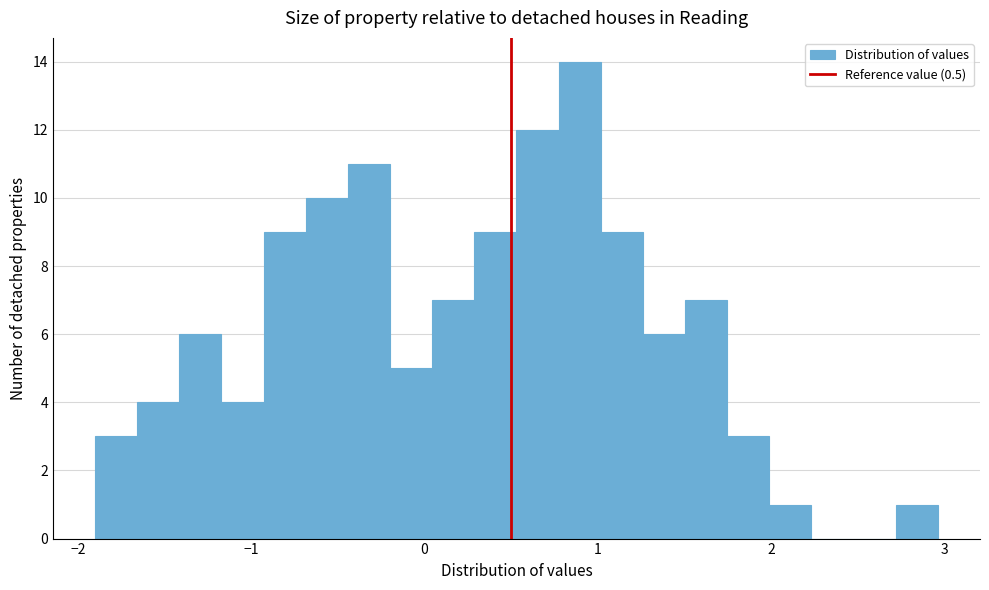

Read against the x-axis, roughly where is the centre of the tallest bar?

0.9